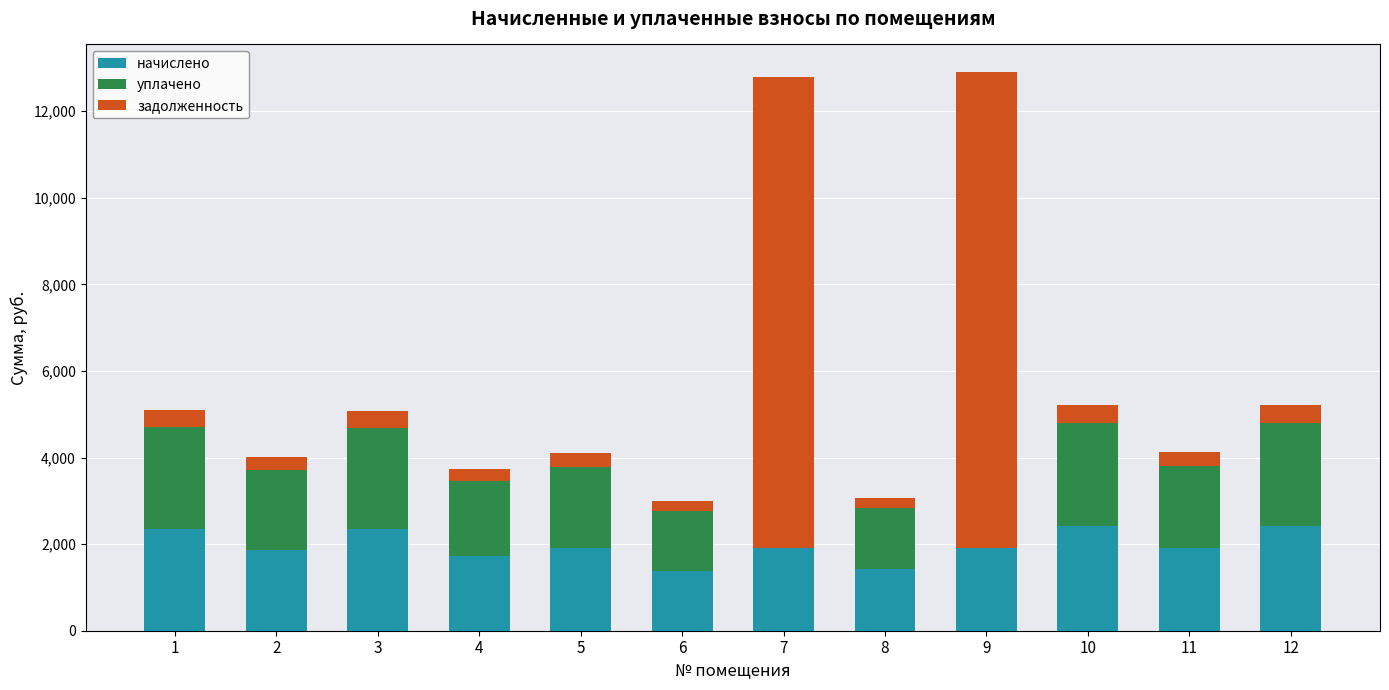

What is the sum of all начислено values?

23565.6